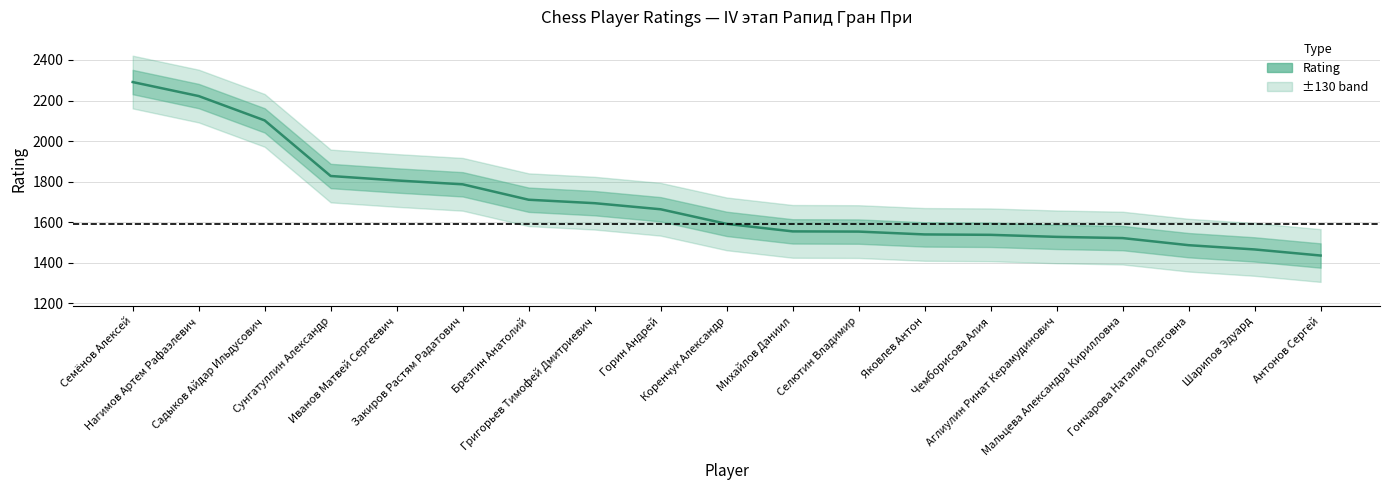

Rank the categories by value from highest to lowest.

Семёнов Алексей, Нагимов Артем Рафаэлевич, Садыков Айдар Ильдусович, Сунгатуллин Александр, Иванов Матвей Сергеевич, Закиров Растям Радатович, Брезгин Анатолий, Григорьев Тимофей Дмитриевич, Горин Андрей, Коренчук Александр, Михайлов Даниил, Селютин Владимир, Яковлев Антон, Чемборисова Алия, Аглиулин Ринат Керамудинович, Мальцева Александра Кирилловна, Гончарова Наталия Олеговна, Шарипов Эдуард, Антонов Сергей